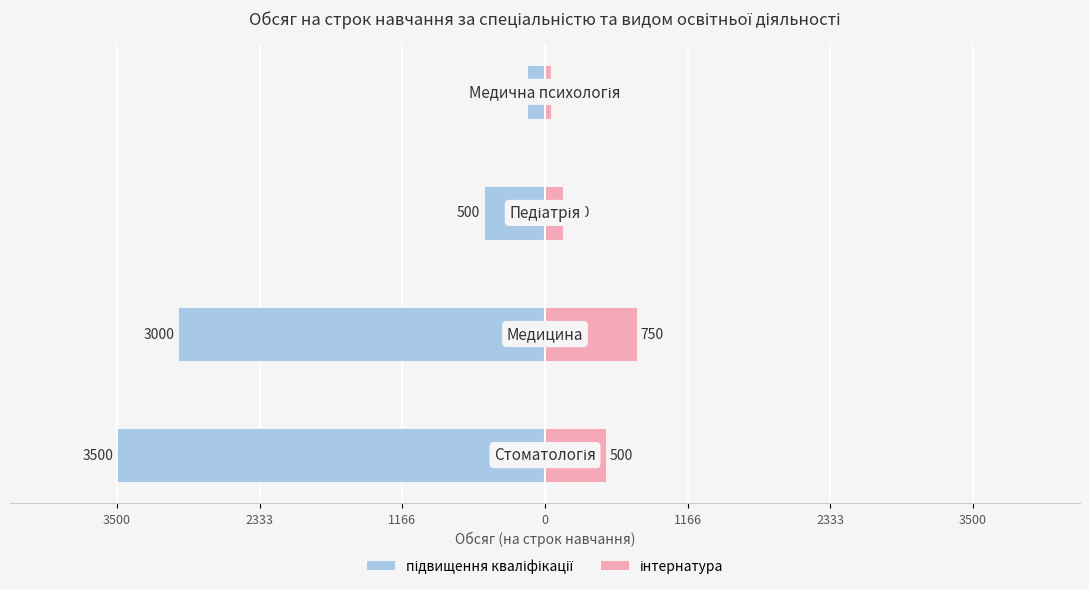

Count the number of categories in the chart.

4